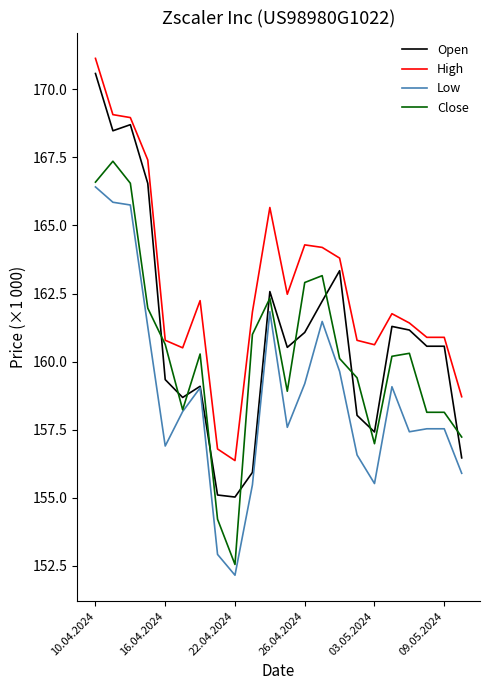

What is the difference between the maximum and minimum values in the Open series?

15.6